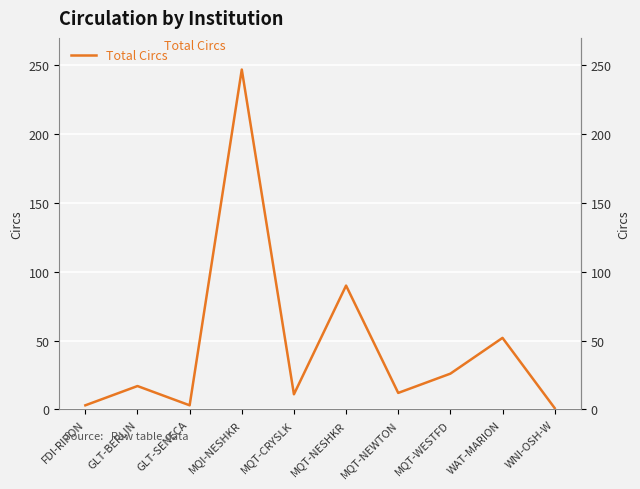

True or false: the data shows 0 at WNI-OSH-W.

False